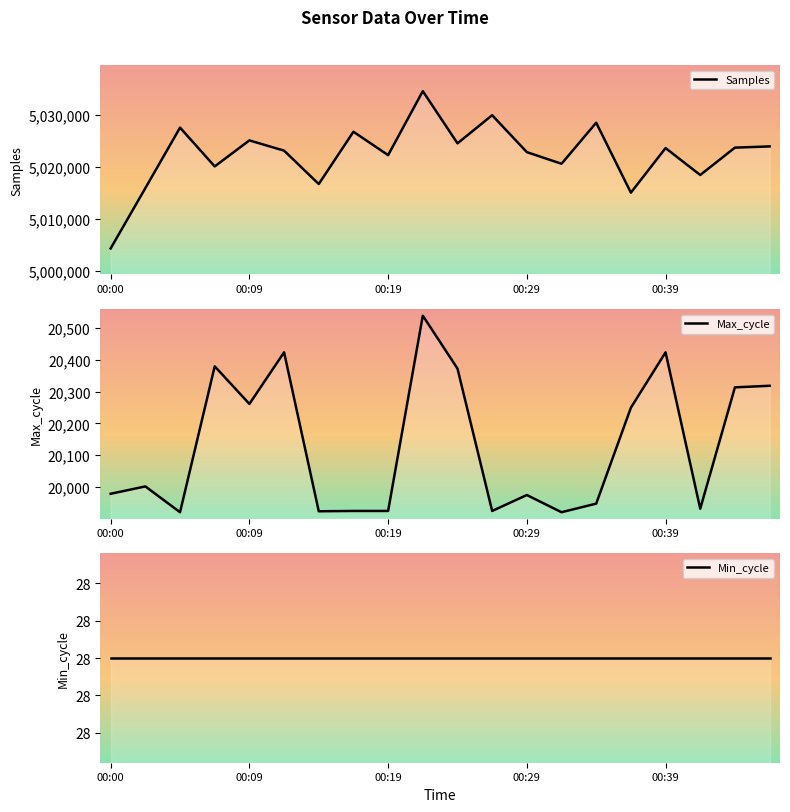

At which category is the sum across all series the highest?

9